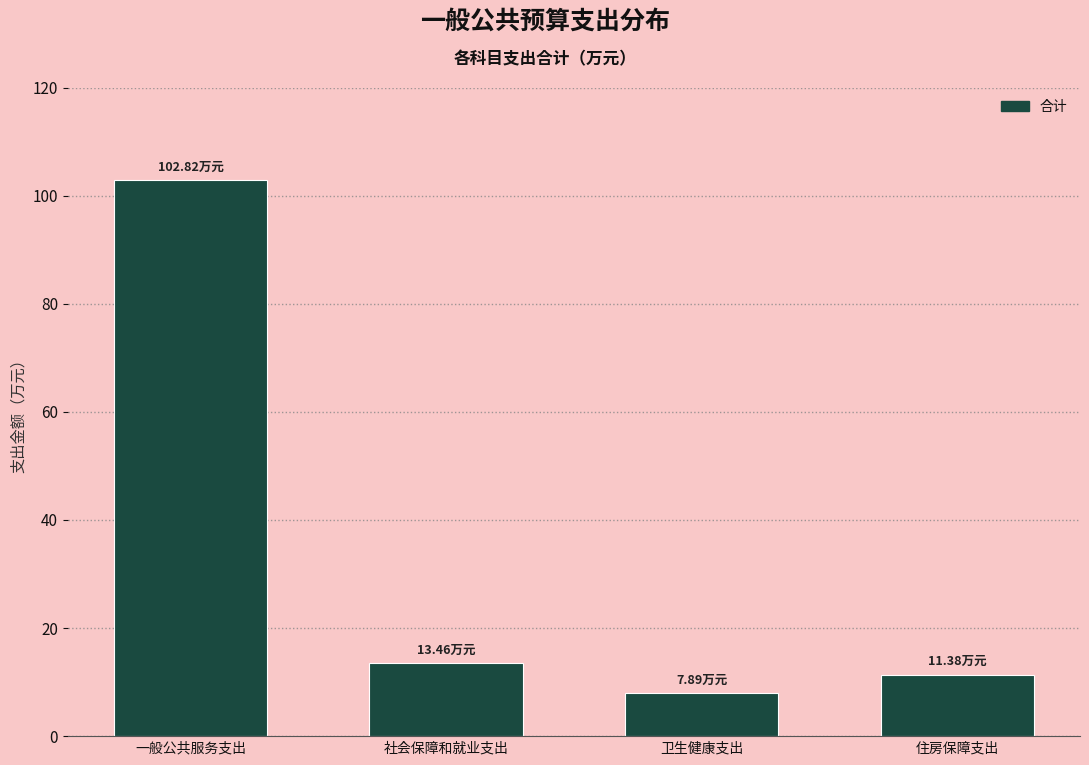

Which has a higher value, 一般公共服务支出 or 社会保障和就业支出?

一般公共服务支出